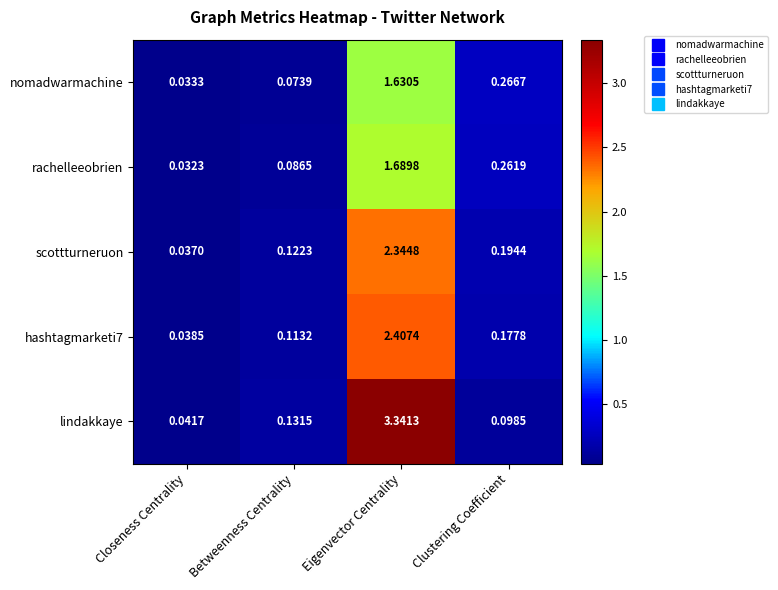

At which category is the sum across all series the highest?

Eigenvector Centrality